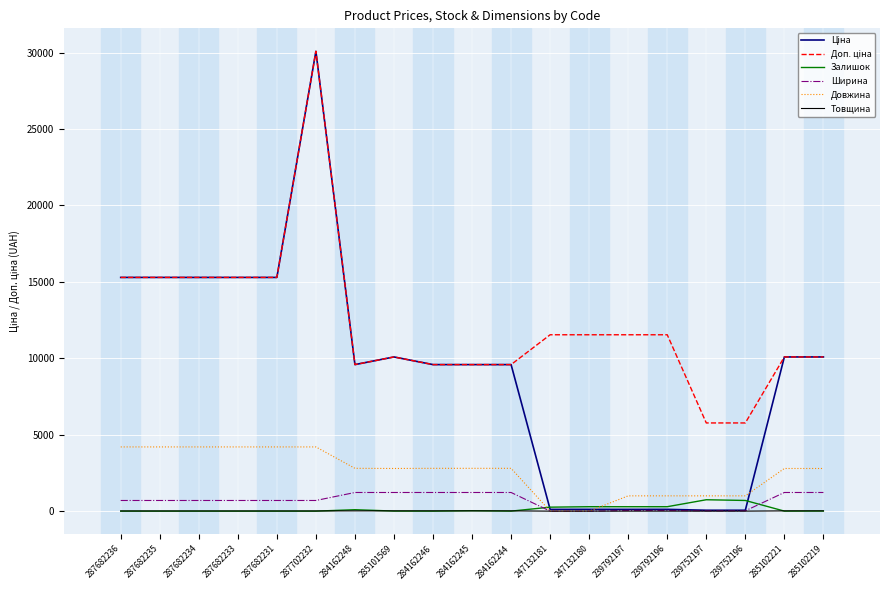

Is it true that Товщина equals 1.0 at 239752196?

True